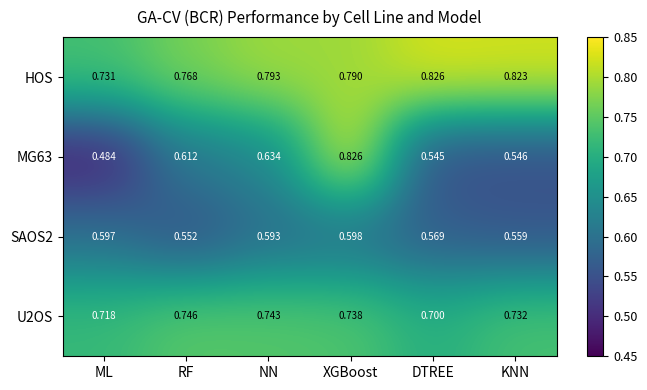

Which series has the largest range (max minus min)?

MG63